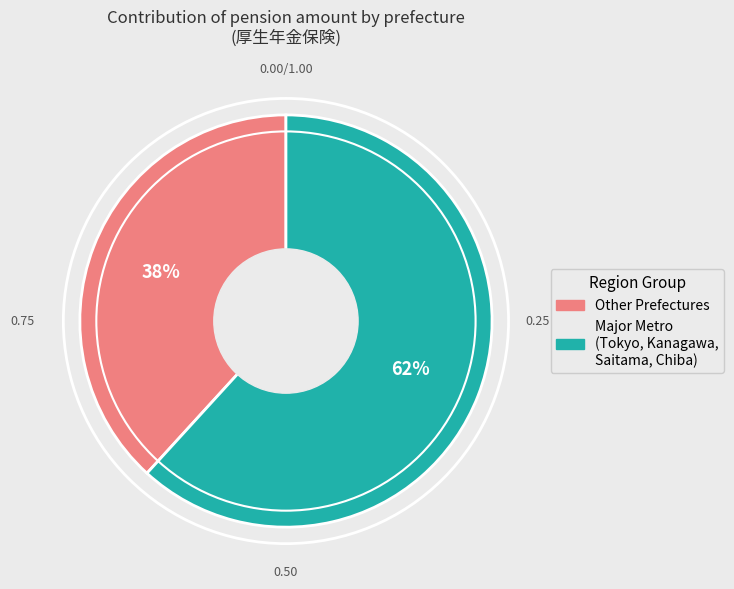

To the nearest percent, what is the average slice percentage?

50%